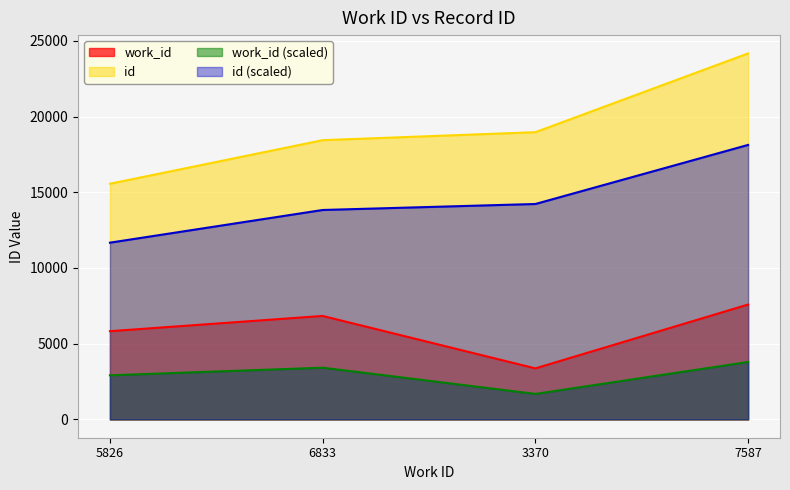

How many series are shown in this chart?

4